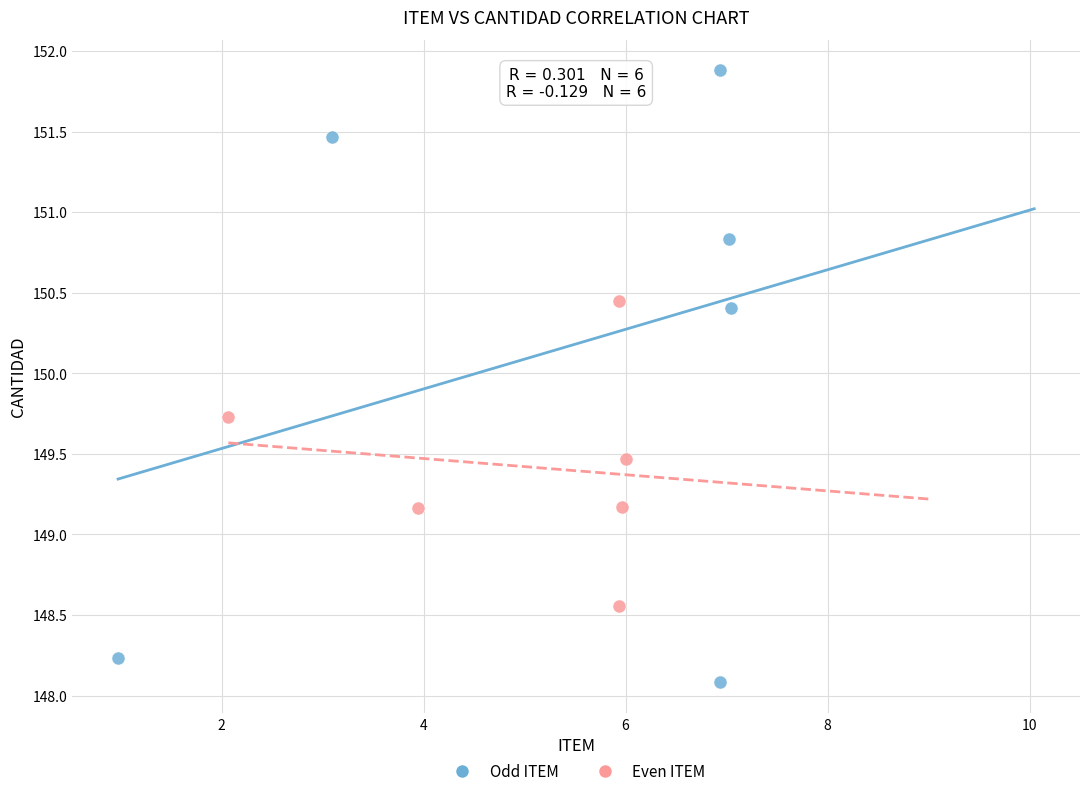

Which series has the largest Y range (max minus min)?

Odd ITEM